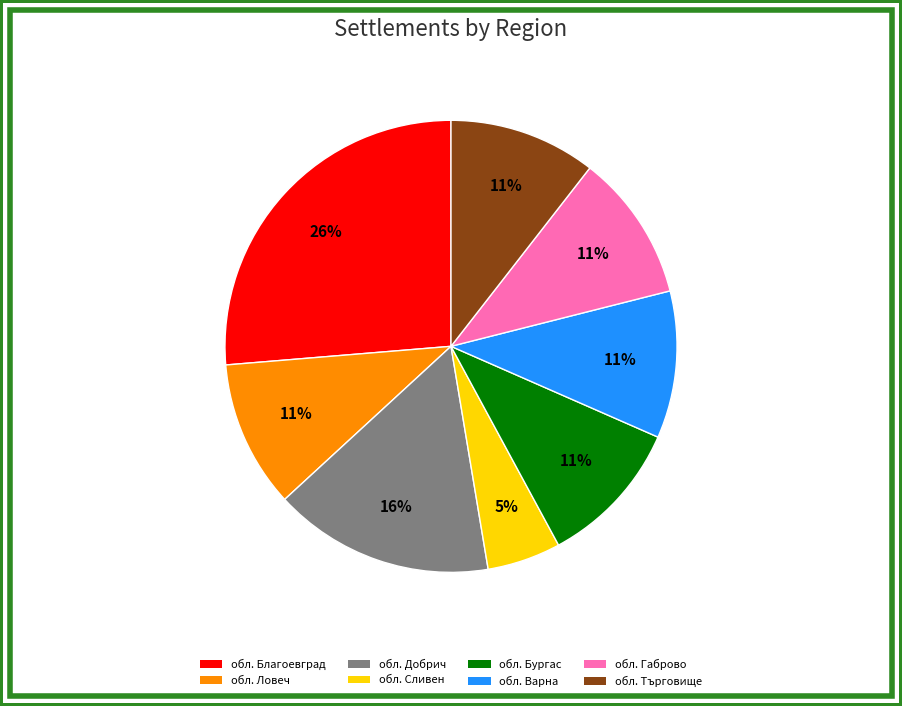

To the nearest percent, what is the difference between the largest and smallest slice percentages?

21%